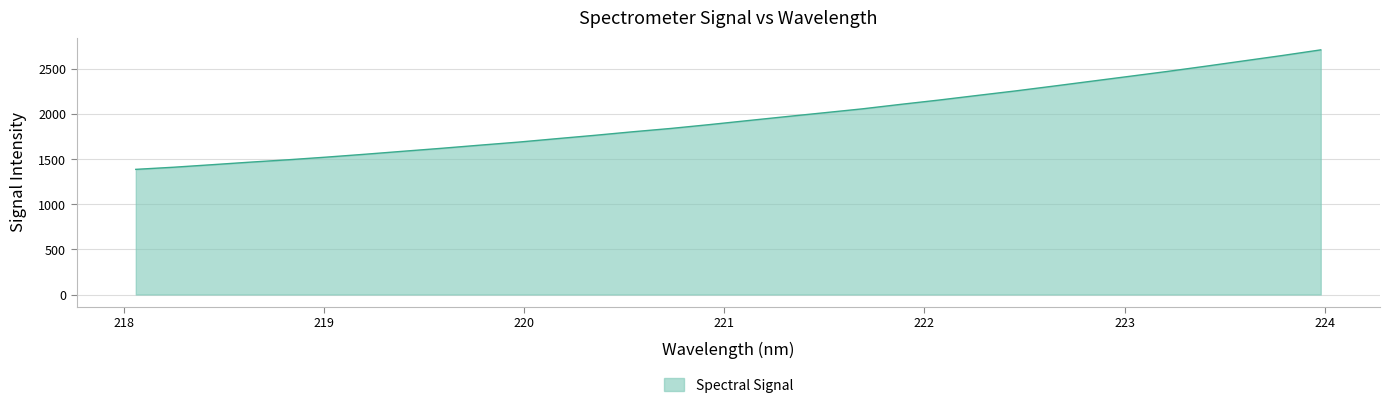

What is the greatest value displayed?

2713.7